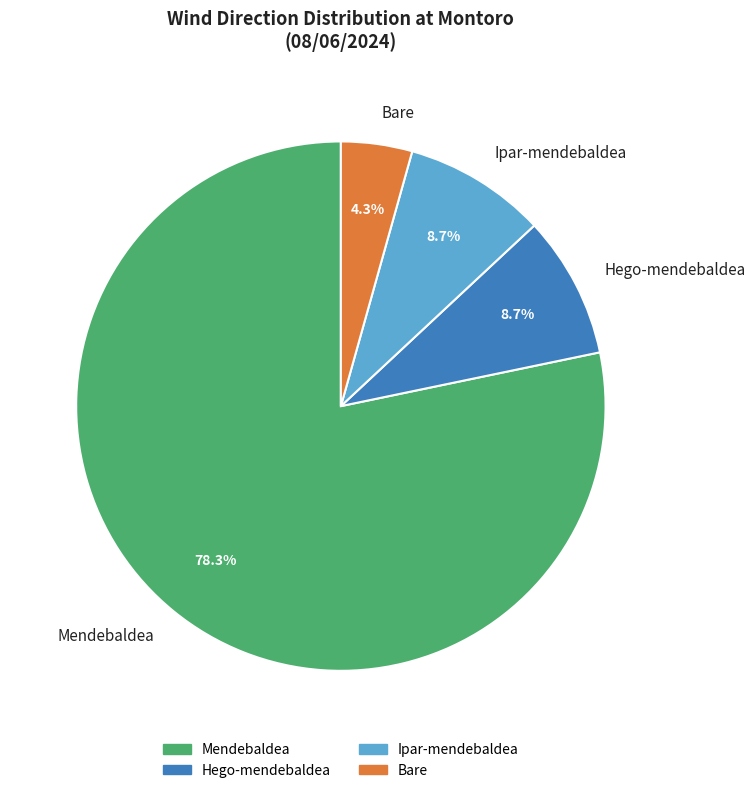

Does Mendebaldea represent more than half of the total?

Yes